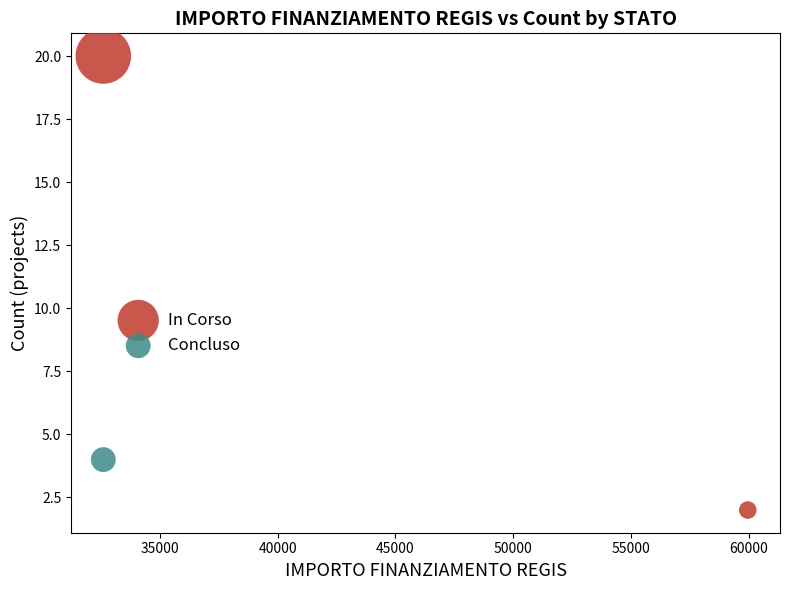

What are all the series names shown in the legend?

In Corso, Concluso